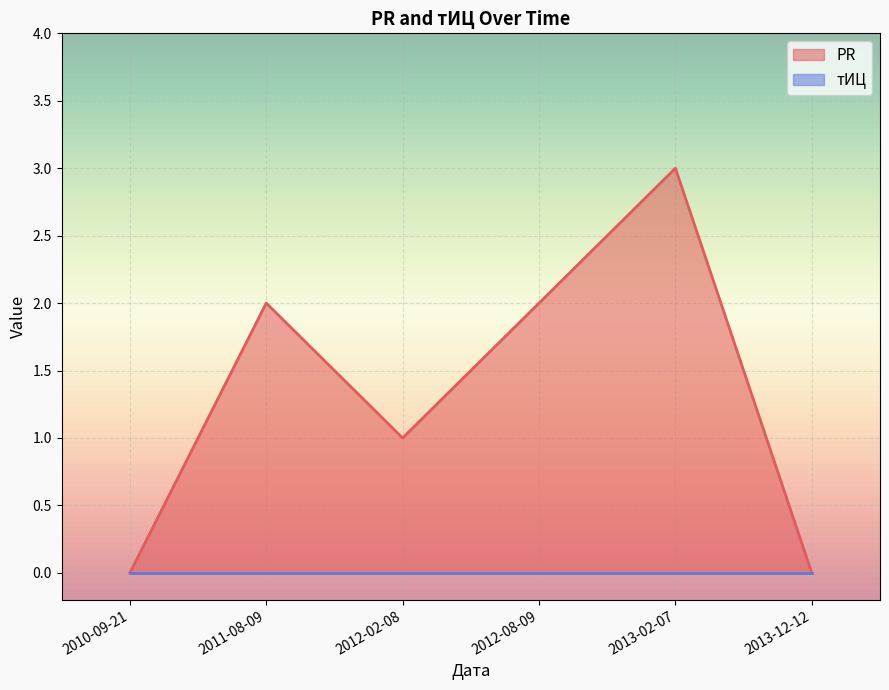

How many values exceed 2?

1